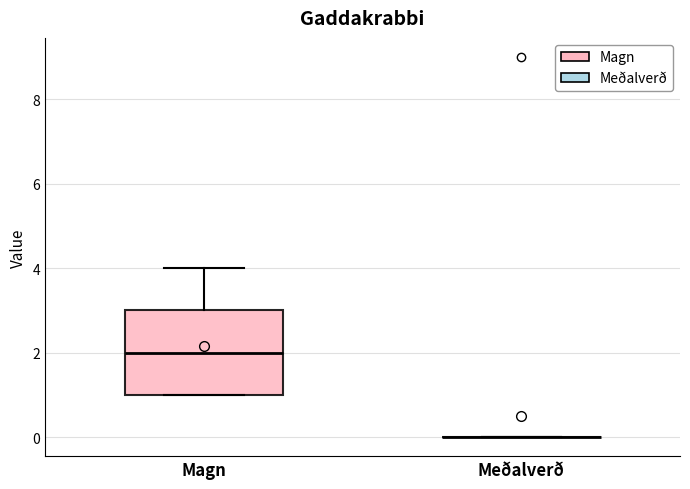

Comparing the boxes themselves (not the whiskers), which one is the tallest?

Magn